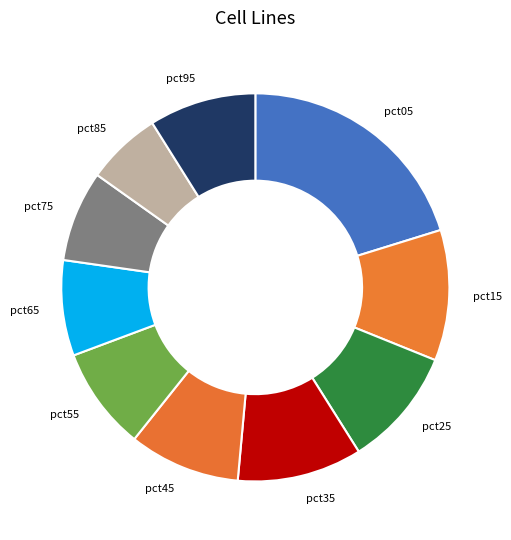

Between pct55 and pct05, which is larger?

pct05